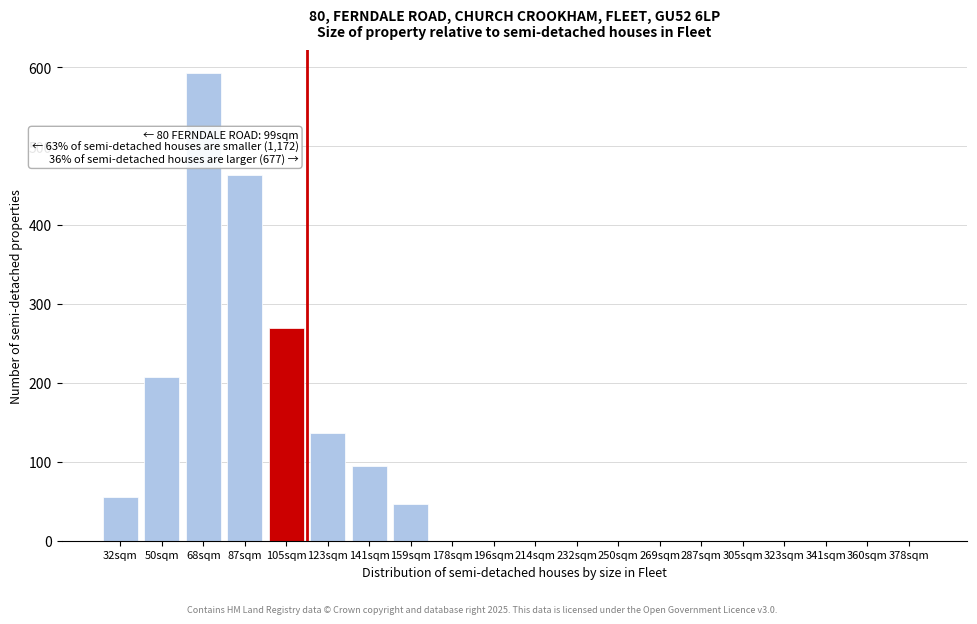

Reading left to right, extract all data points from this chart.

32sqm=55	50sqm=207	68sqm=592	87sqm=463	105sqm=270	123sqm=137	141sqm=95	159sqm=46	178sqm=0	196sqm=0	214sqm=0	232sqm=0	250sqm=0	269sqm=0	287sqm=0	305sqm=0	323sqm=0	341sqm=0	360sqm=0	378sqm=0